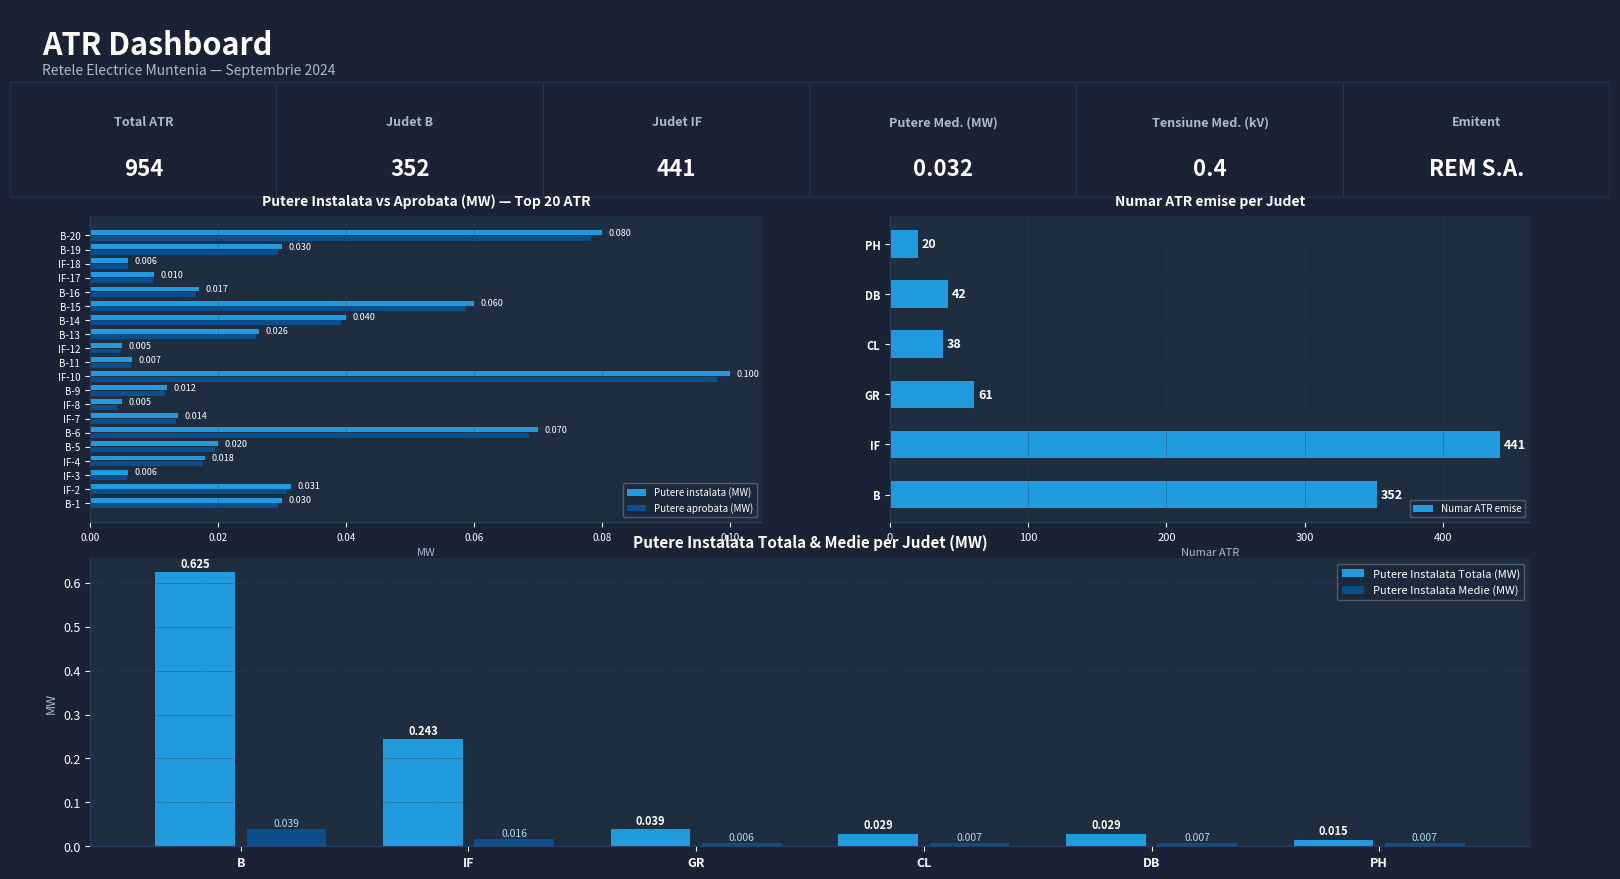

Reading left to right, extract all data points from this chart.

Putere instalata (MW): B-1=0.0	IF-2=0.0	IF-3=0.0	IF-4=0.0	B-5=0.0	B-6=0.1	IF-7=0.0	IF-8=0.0	B-9=0.0	IF-10=0.1	B-11=0.0	IF-12=0.0	B-13=0.0	B-14=0.0	B-15=0.1	B-16=0.0	IF-17=0.0	IF-18=0.0	B-19=0.0	B-20=0.1
Putere aprobata (MW): B-1=0.0	IF-2=0.0	IF-3=0.0	IF-4=0.0	B-5=0.0	B-6=0.1	IF-7=0.0	IF-8=0.0	B-9=0.0	IF-10=0.1	B-11=0.0	IF-12=0.0	B-13=0.0	B-14=0.0	B-15=0.1	B-16=0.0	IF-17=0.0	IF-18=0.0	B-19=0.0	B-20=0.1